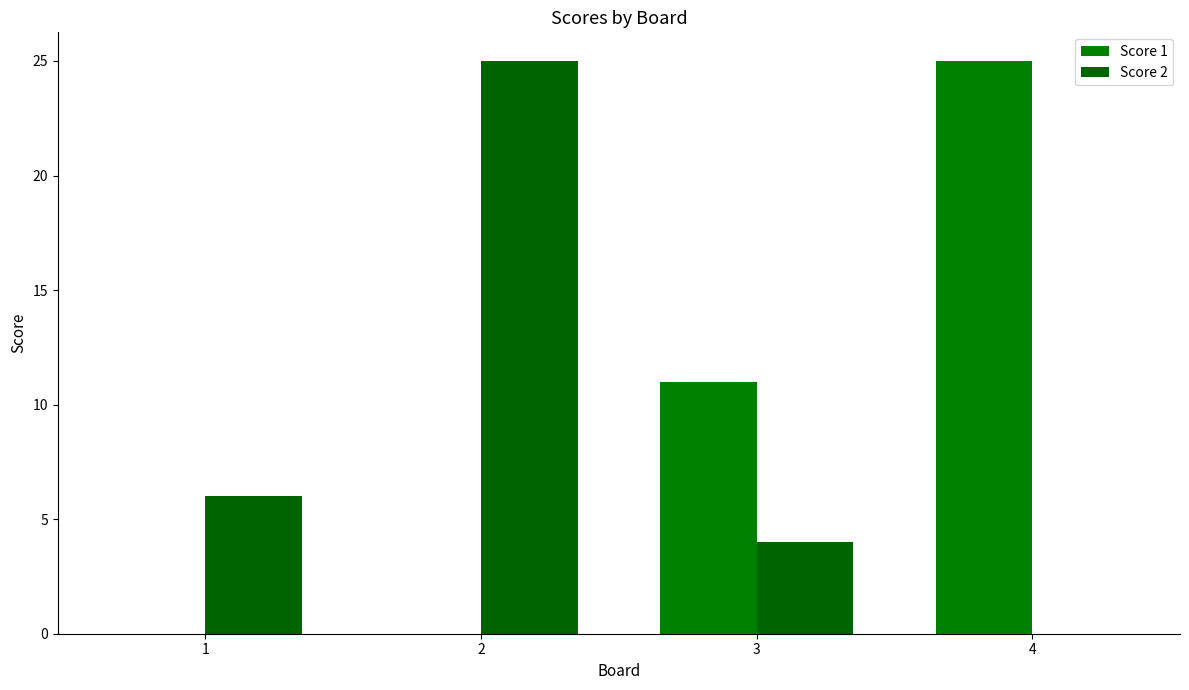

At which label does Score 1 first exceed 11?

4